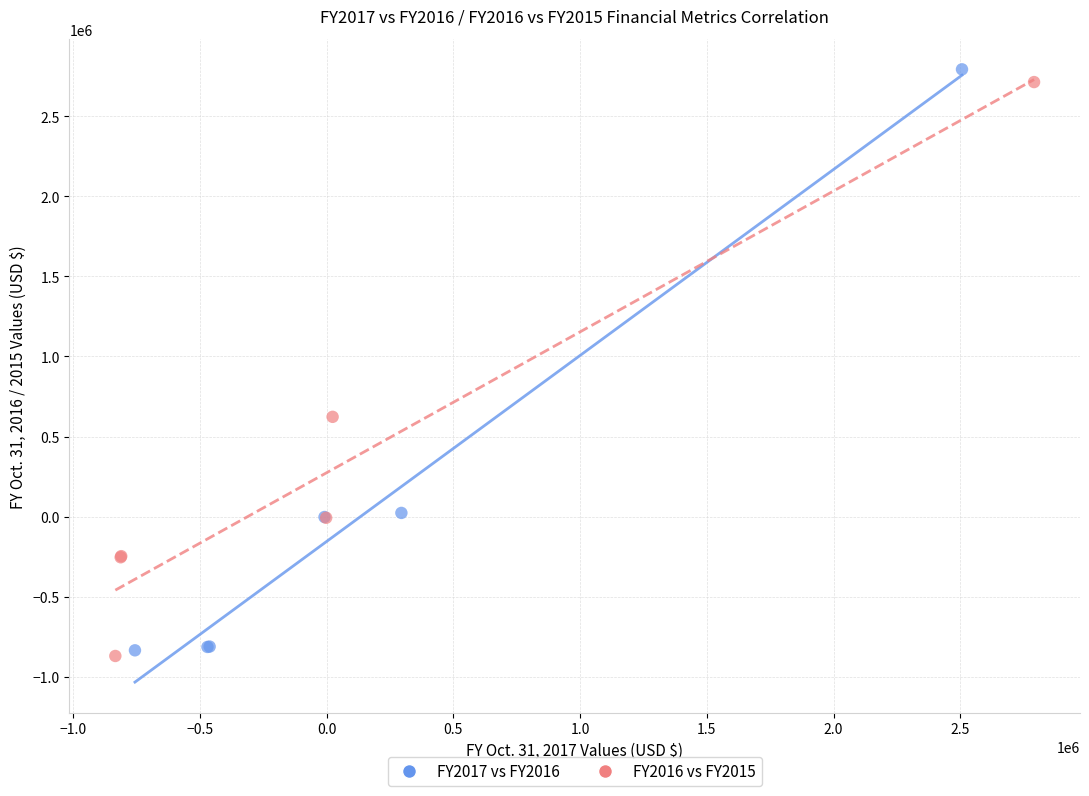

Which series reaches the maximum Y coordinate?

FY2017 vs FY2016